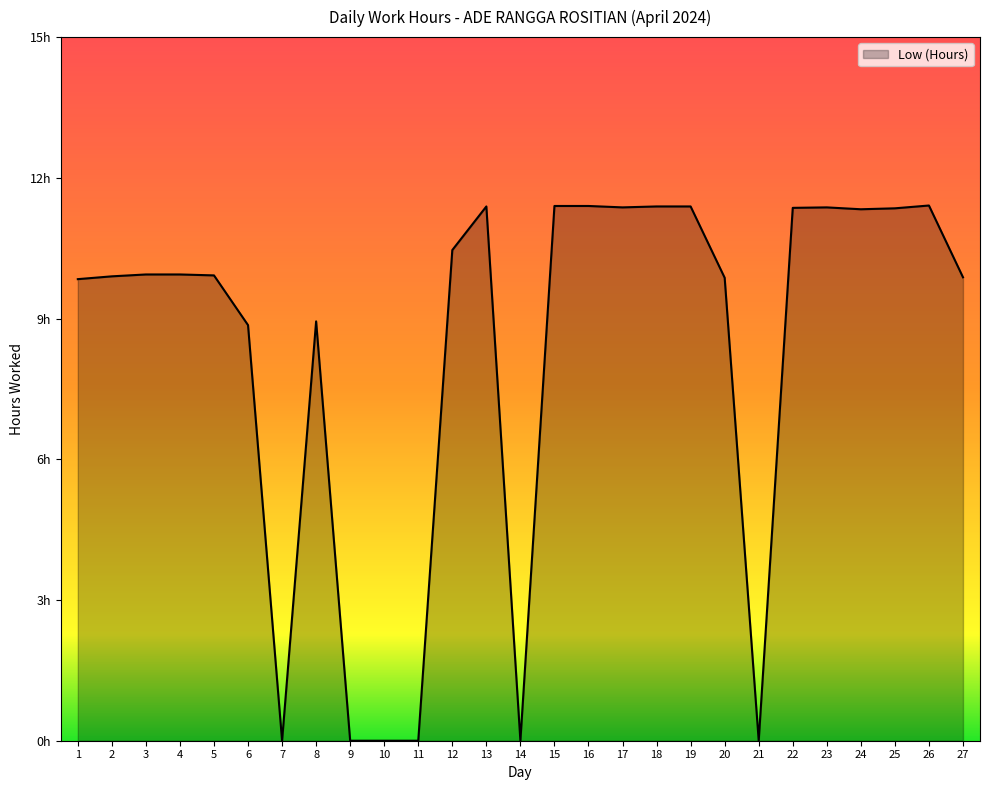

What is the difference between the maximum and minimum values?

11.4